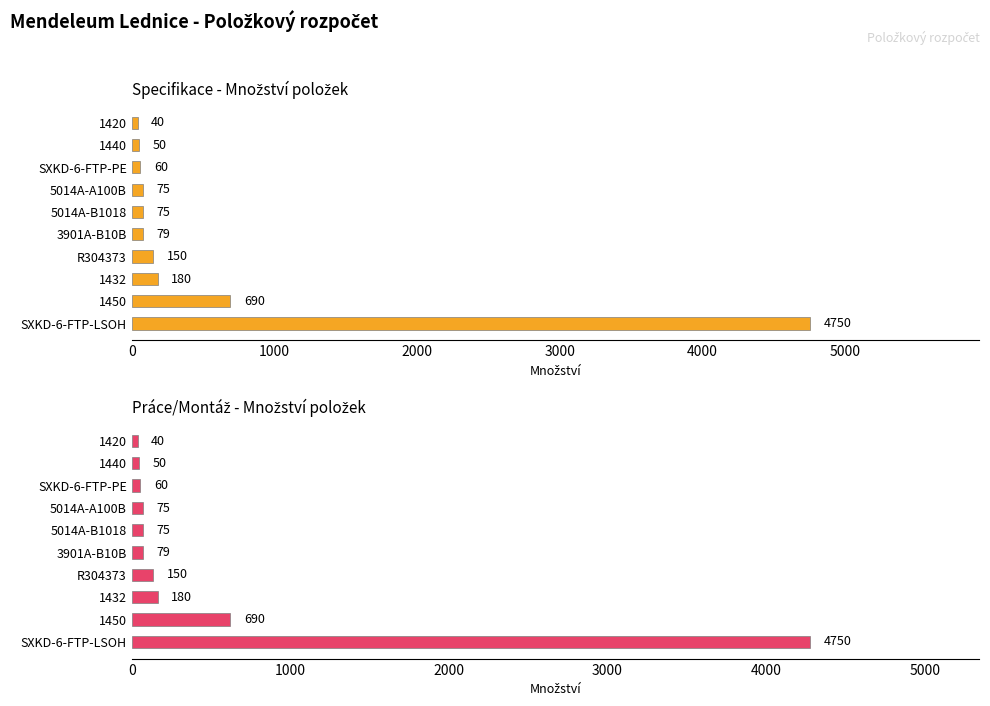

What is the difference between the maximum and minimum values in the Specifikace series?

4710.0